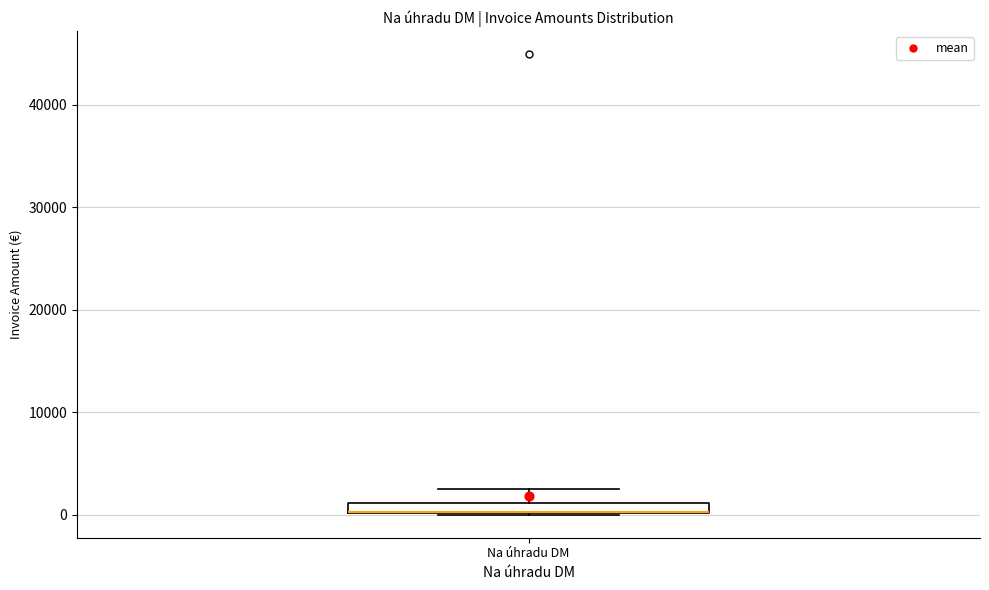

Where is the upper edge of the box for Na úhradu DM on the y-axis? The values are not printed on the chart, so give them approximately, as read against the axis.

1000